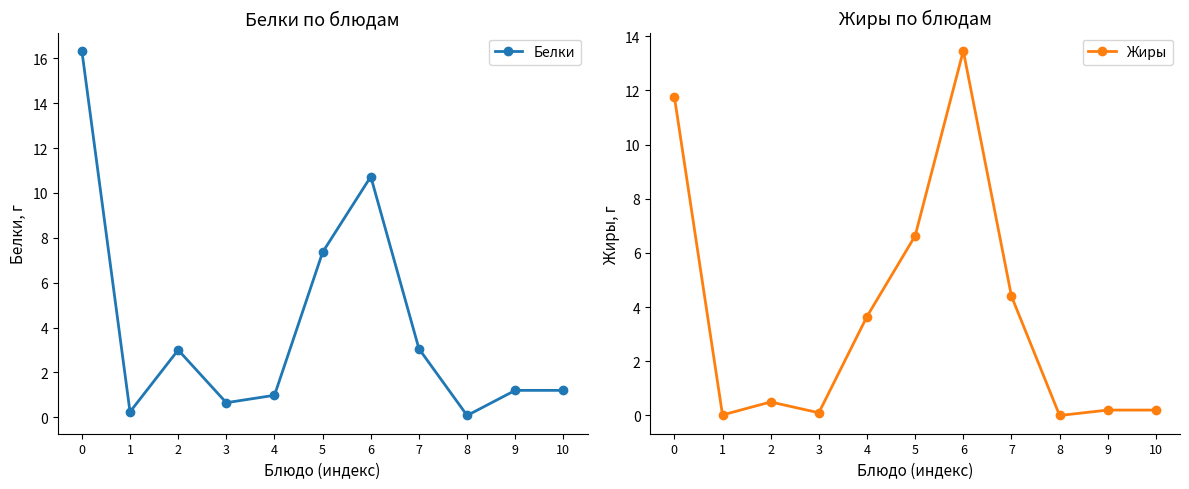

Rank the series by their maximum value, from highest to lowest.

Белки, Жиры